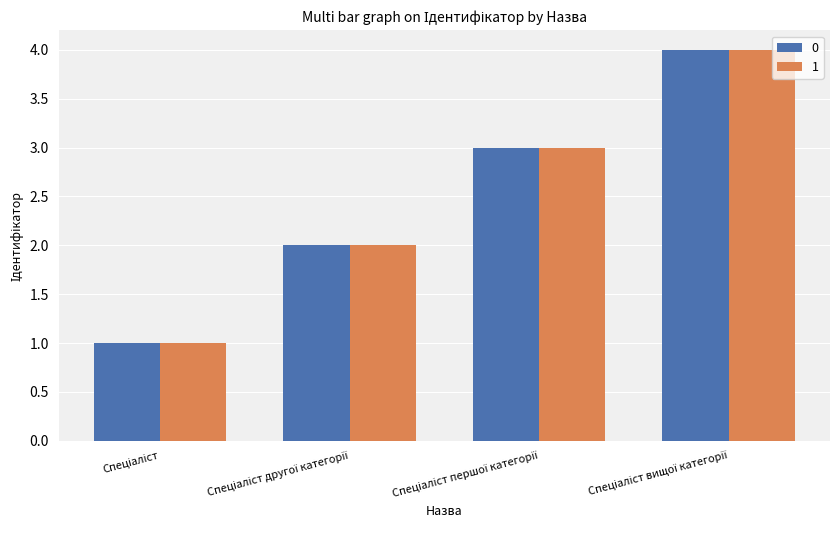

What is the highest value of the 0 series?

4